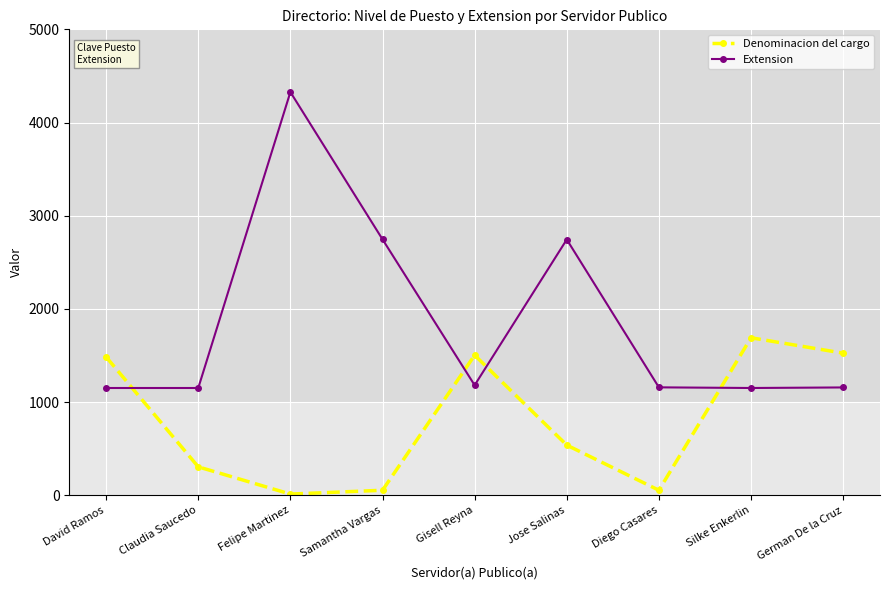

Which series has the widest spread of values?

Extension